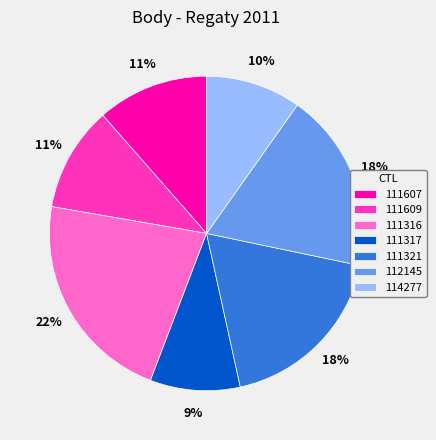

Which category has the biggest portion of the pie?

111316